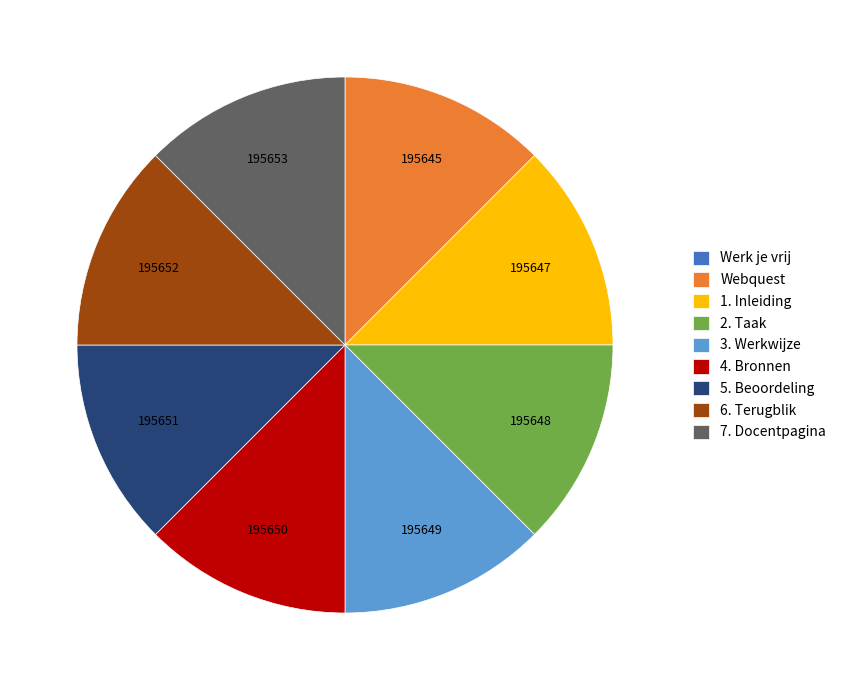

The 2. Taak slice represents 7% of the pie. True or false?

False